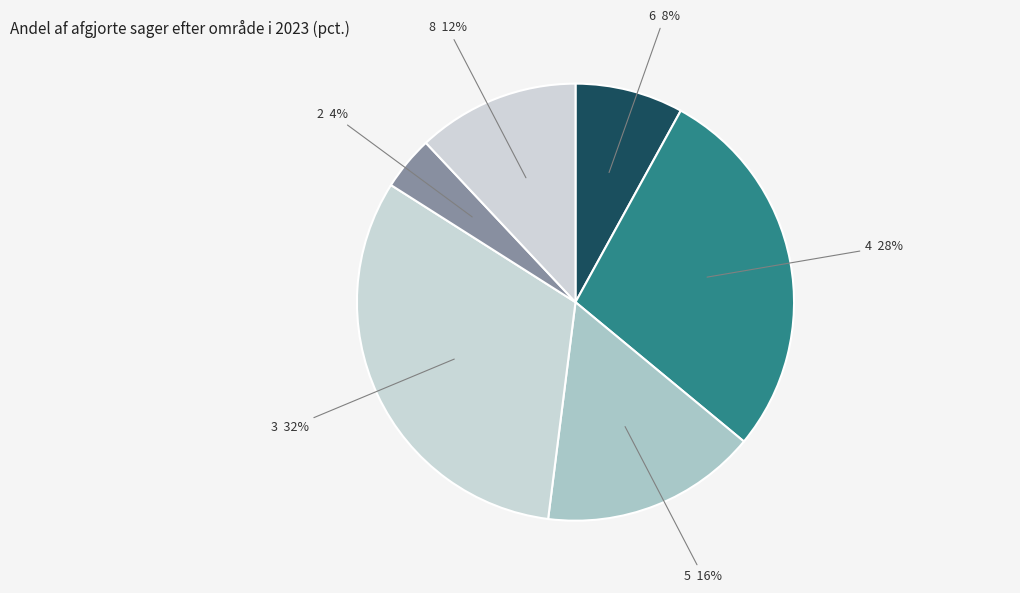

To the nearest percent, what portion does 2 represent?

4%